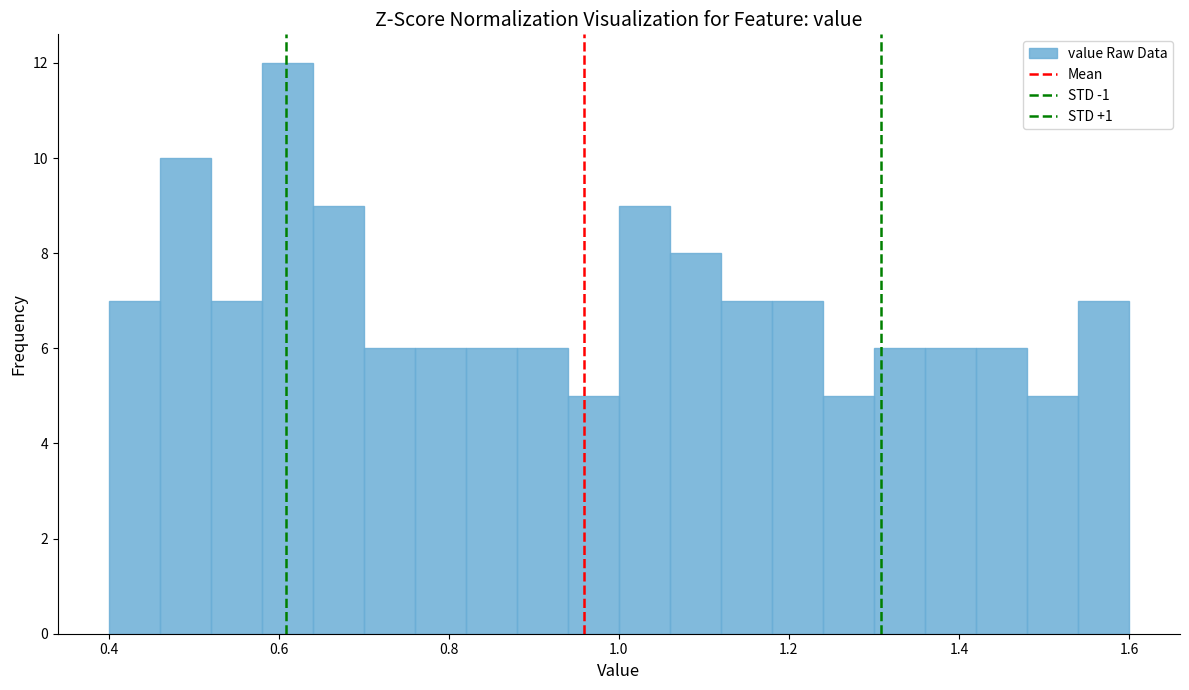

Around what value on the x-axis is the tallest bar? Give the approximate position of its centre, as read against the axis.

0.62